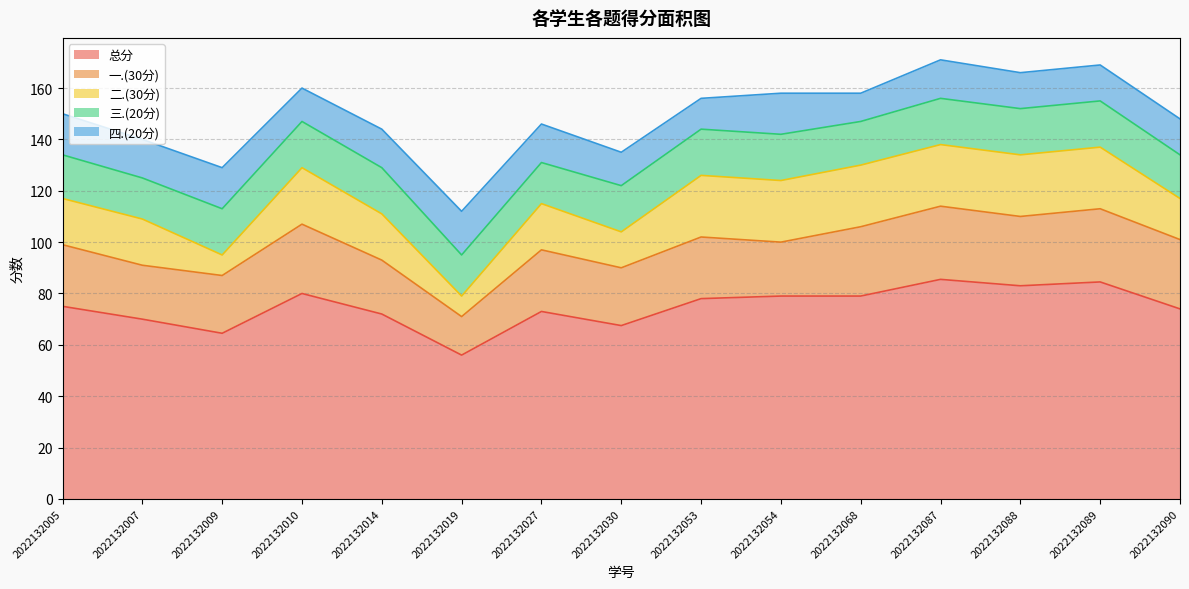

What is the spread (max minus min) of values at 2022132019?

48.0